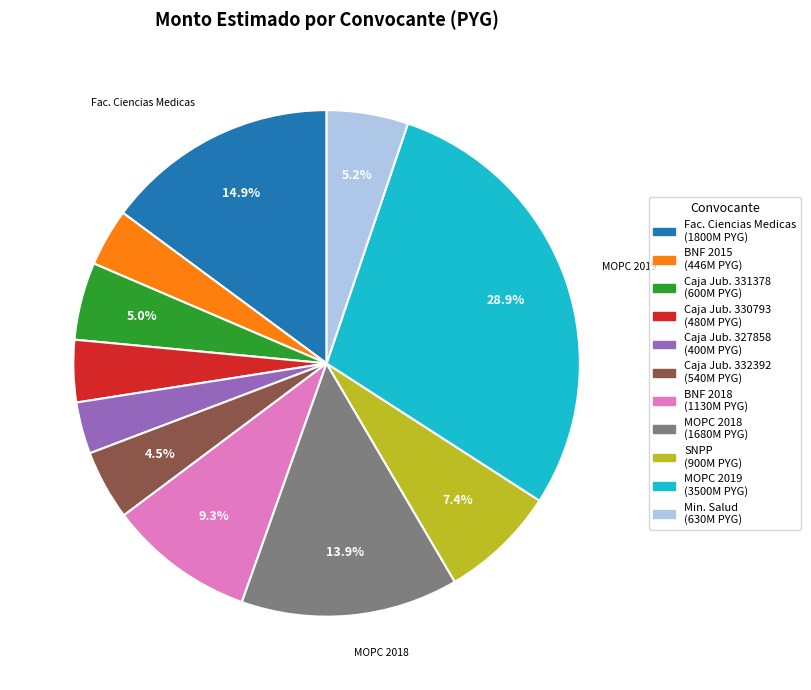

Is there a majority slice in this chart?

No